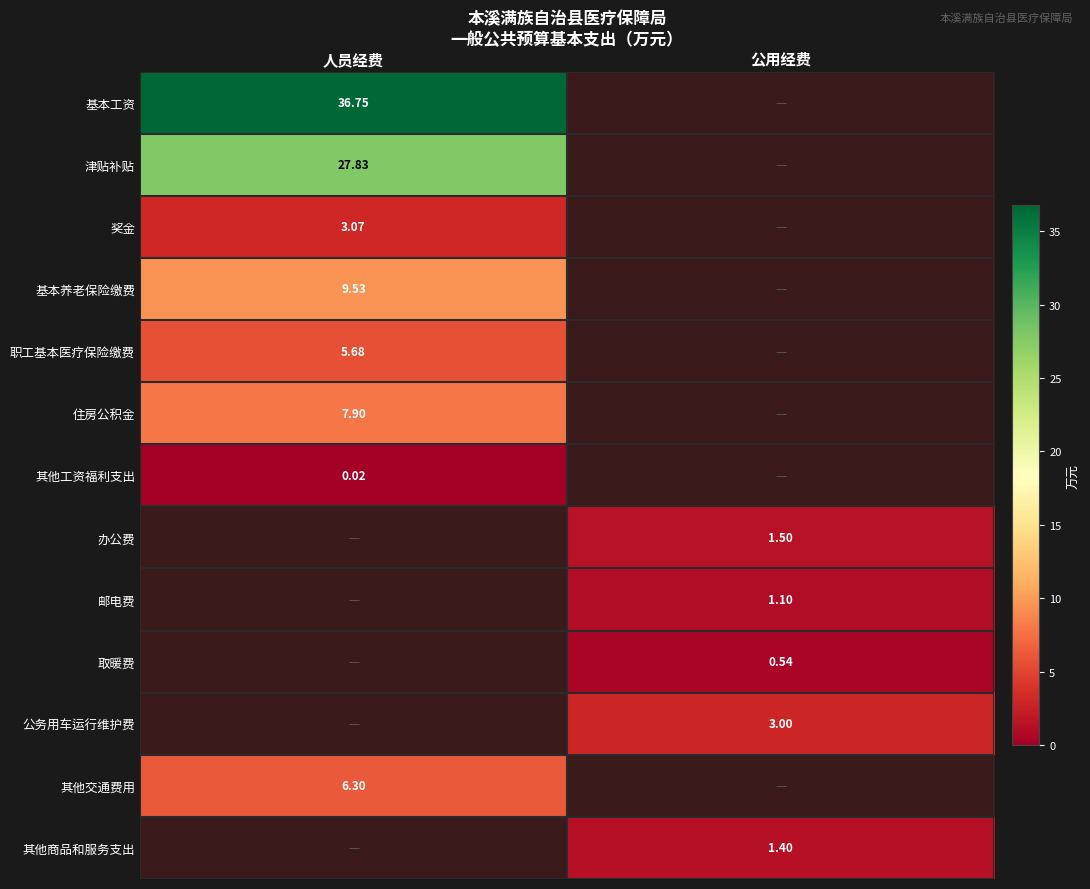

Between 公用经费 and 人员经费, which is larger?

人员经费